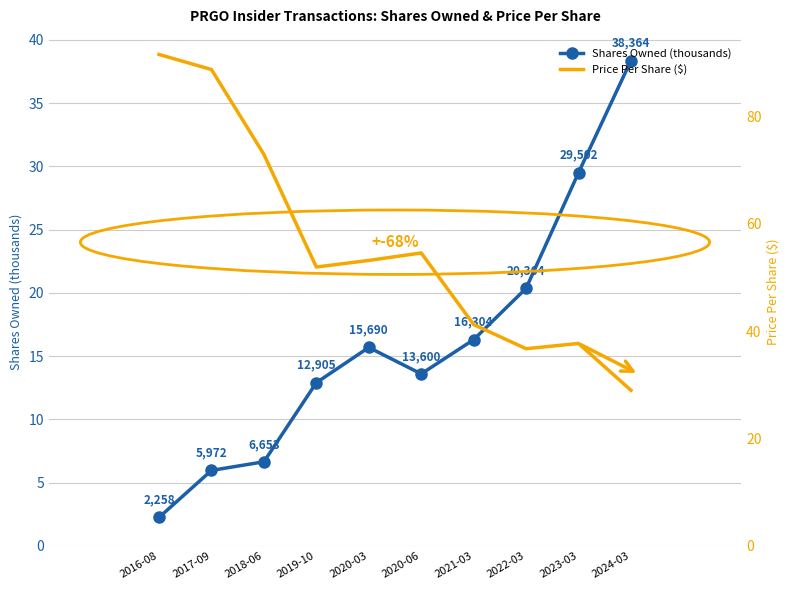

At 2019-10, list the series in order from smallest to largest.

sharesOwnedFollowingTransaction, transactionPricePerShare